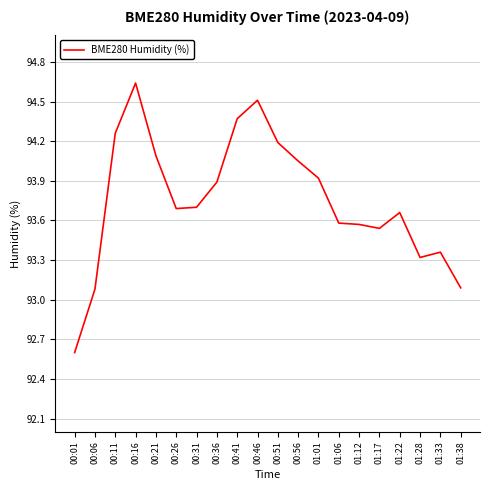

Is this an area chart (filled region under the line)?

No